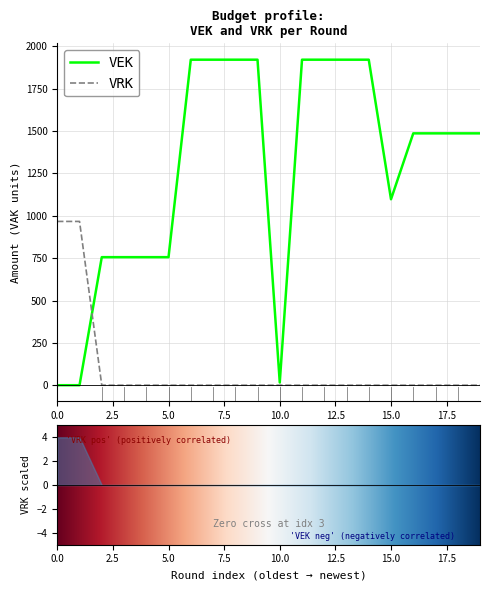

What is the sum of all VEK values?

25462